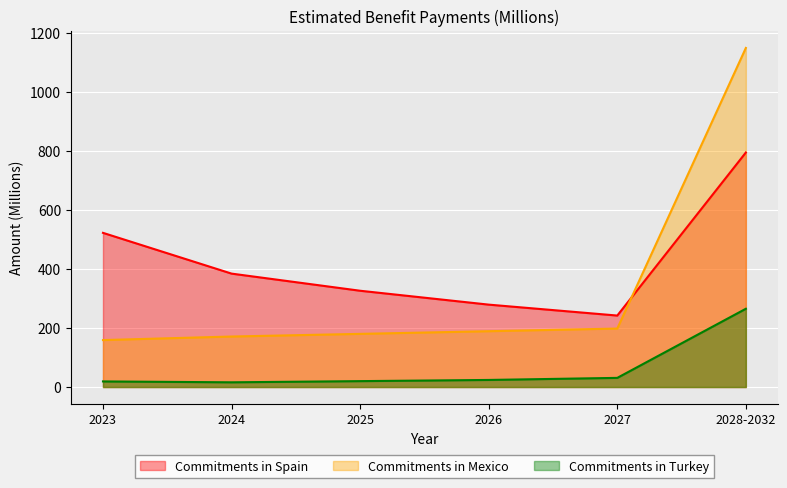

Reading right to left, extract all data points from this chart.

Commitments in Spain: 794	242	279	326	384	522
Commitments in Mexico: 1148	198	189	180	171	159
Commitments in Turkey: 265	31	24	20	16	19